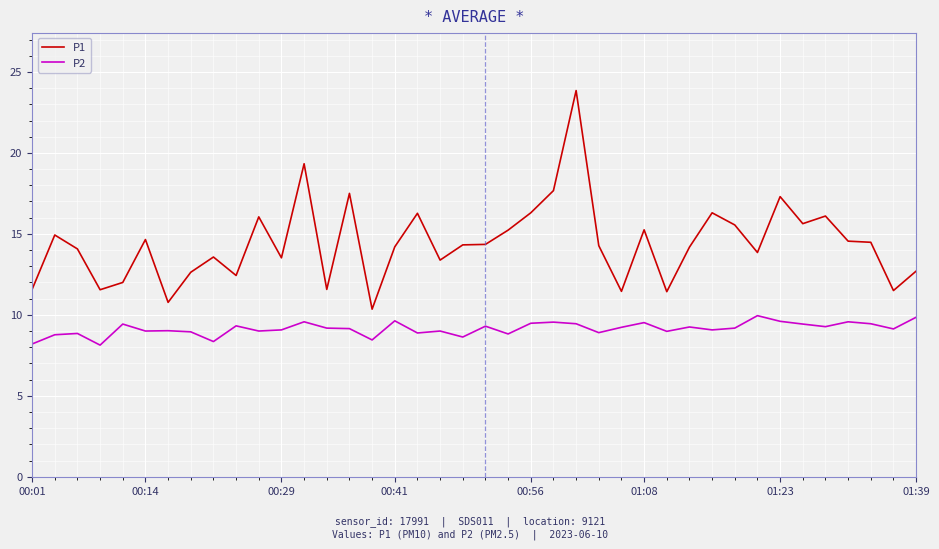

Which series has the widest spread of values?

P1